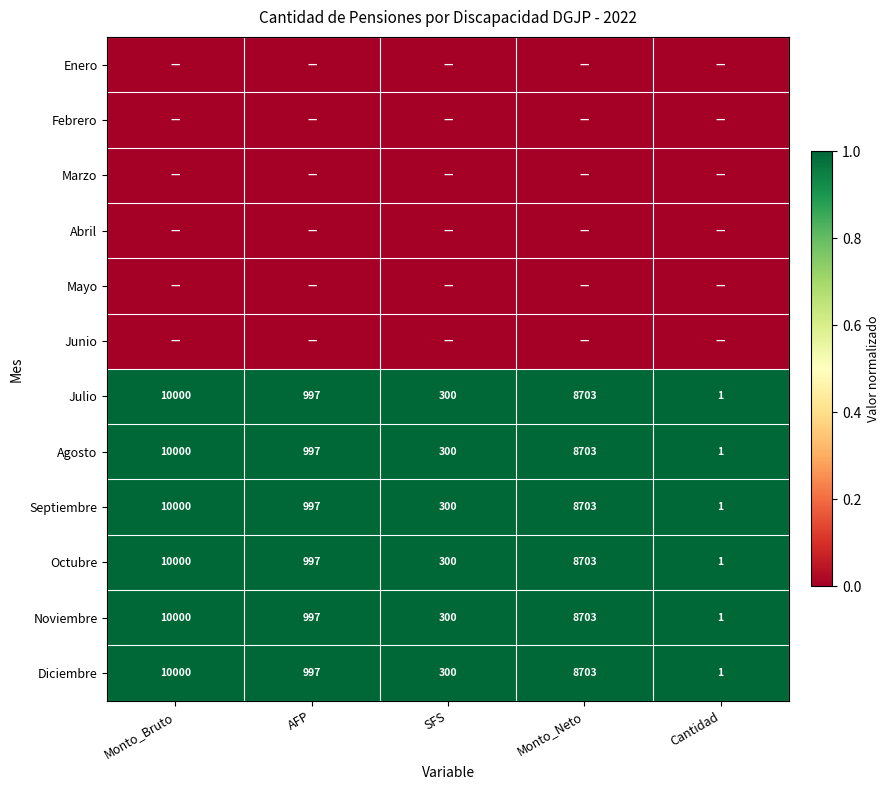

Is it true that Octubre equals 1 at Cantidad?

True